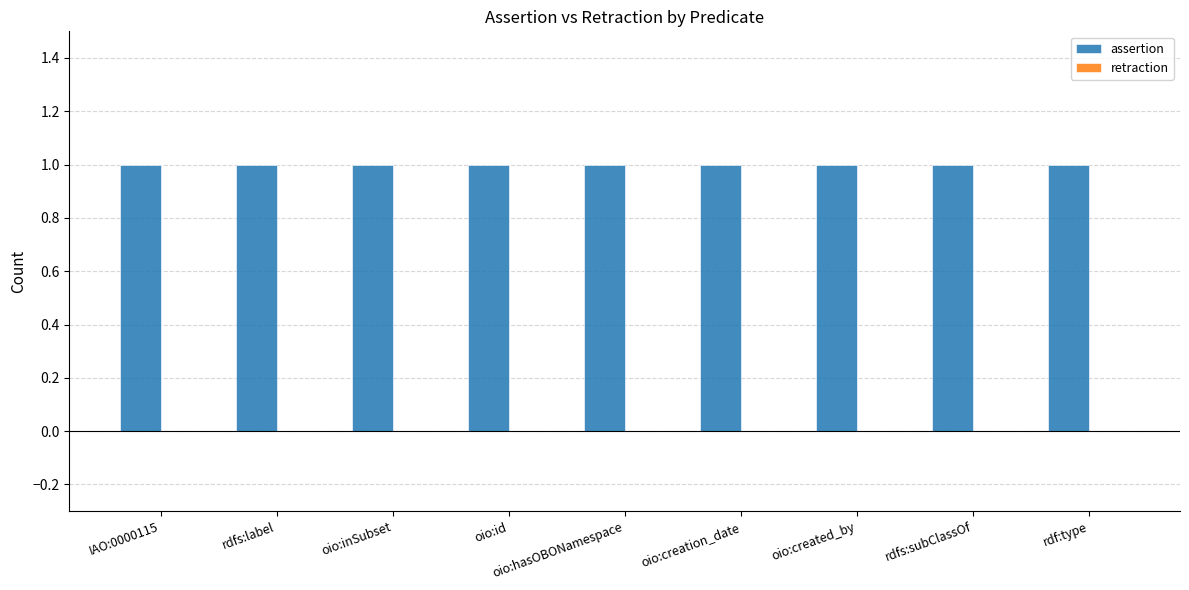

Reading left to right, what are all the values shown in this chart?

assertion: 1	1	1	1	1	1	1	1	1
retraction: 0	0	0	0	0	0	0	0	0